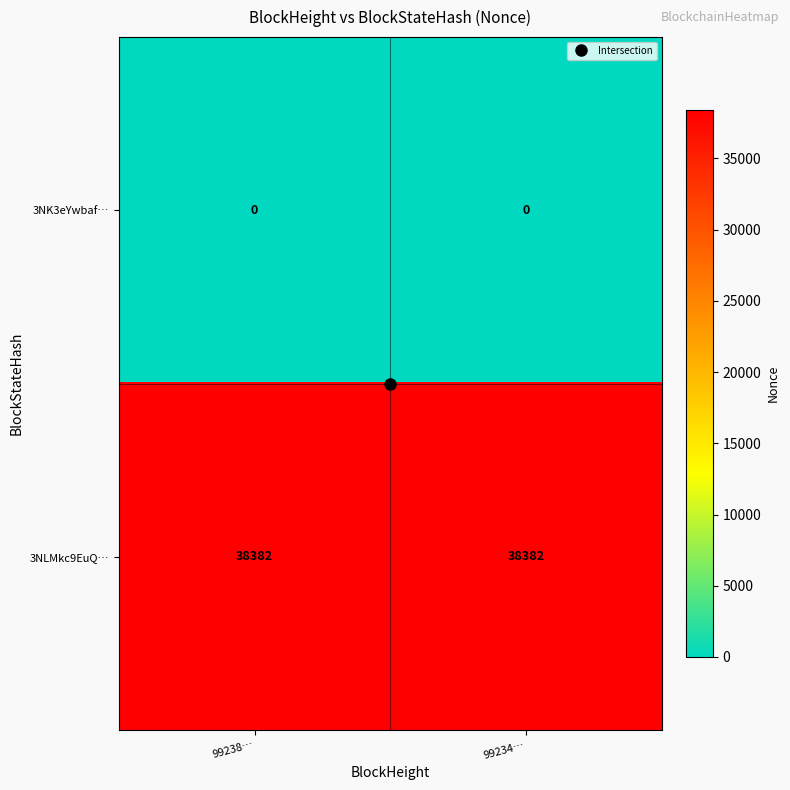

What is the sum of the 3NLMkc9EuQ… values at 99234… and 99238…?

76764